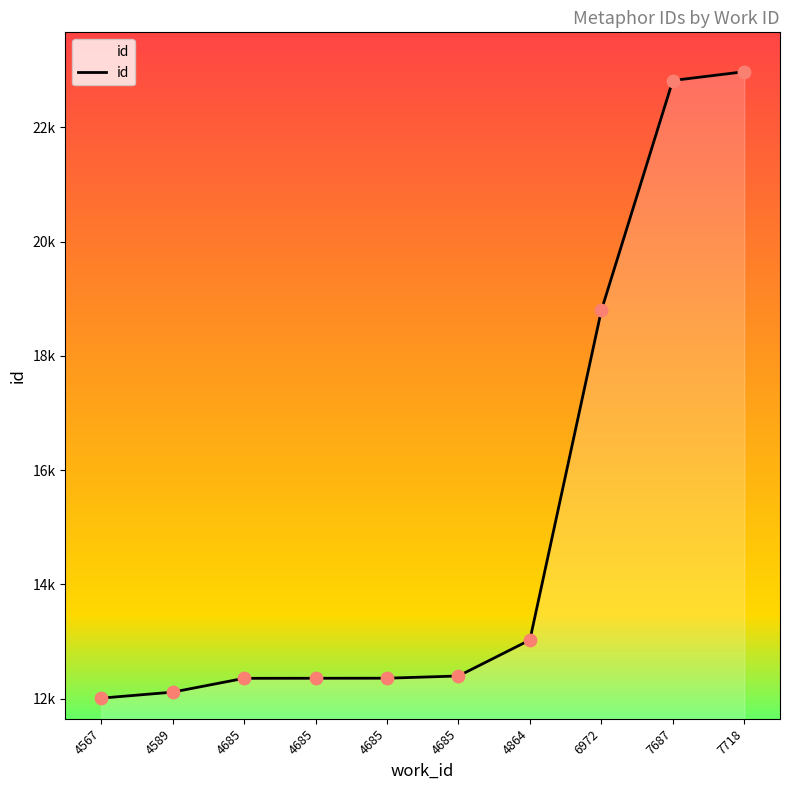

What is the ratio of the value at 7718 to the value at 4589?

1.9